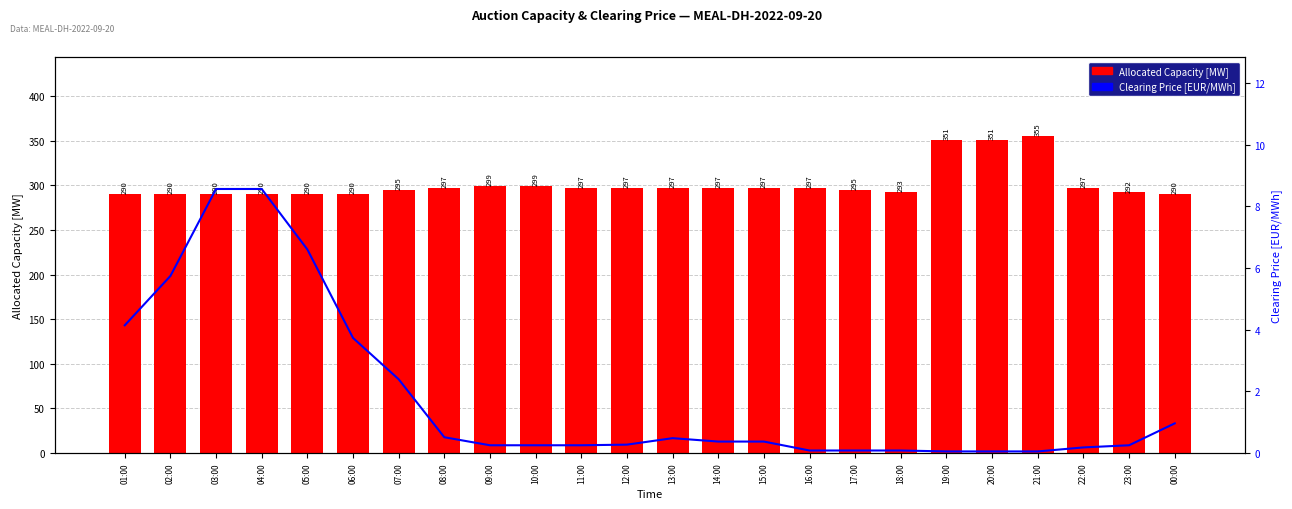

Reading left to right, list all the values displayed in this chart.

Allocated Capacity [MW]: 290.0	290.0	290.0	290.0	290.0	290.0	295.0	297.0	299.0	299.0	297.0	297.0	297.0	297.0	297.0	297.0	295.0	293.0	351.0	351.0	355.0	297.0	292.0	290.0
Clearing Price [EUR/MWh]: 4.1	5.7	8.6	8.6	6.6	3.7	2.4	0.5	0.2	0.2	0.2	0.3	0.5	0.4	0.4	0.1	0.1	0.1	0.1	0.1	0.1	0.2	0.2	1.0